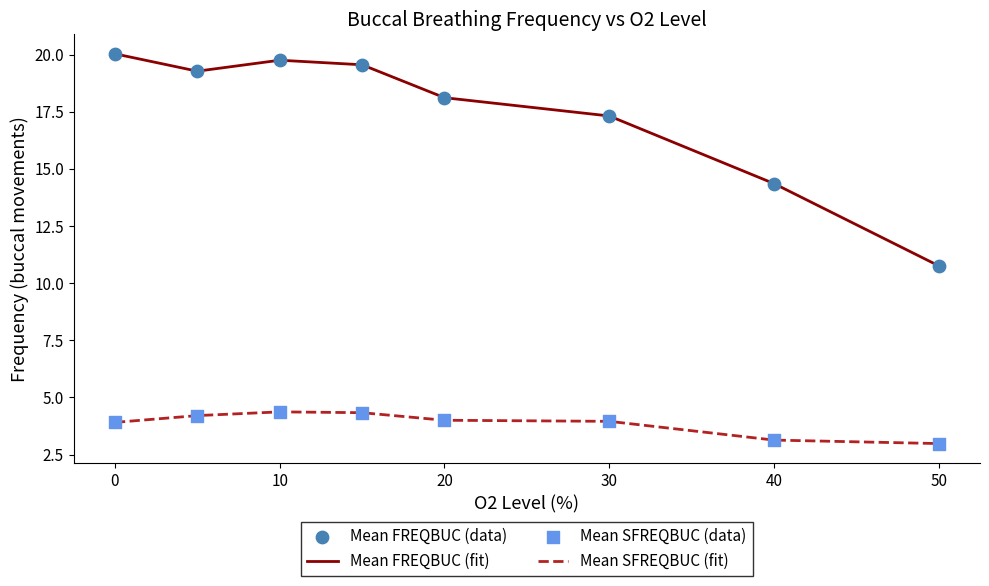

List the series in order of their peak value, highest first.

Mean FREQBUC (fit), Mean SFREQBUC (fit)